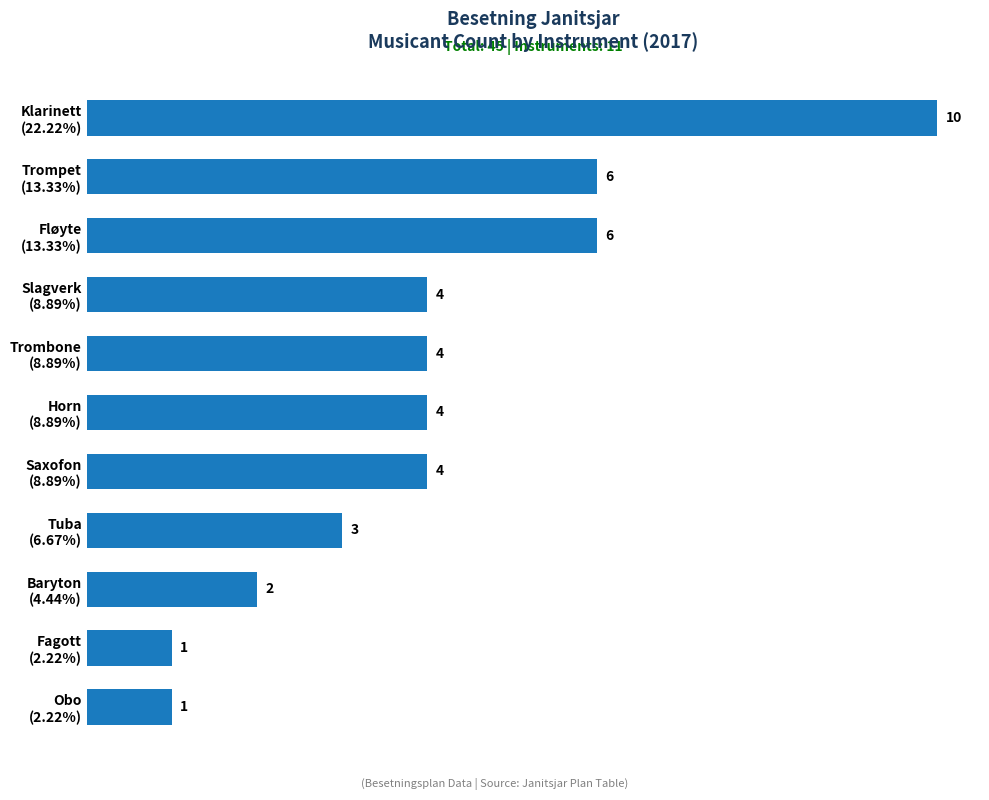

Does the chart contain stacked bars?

No